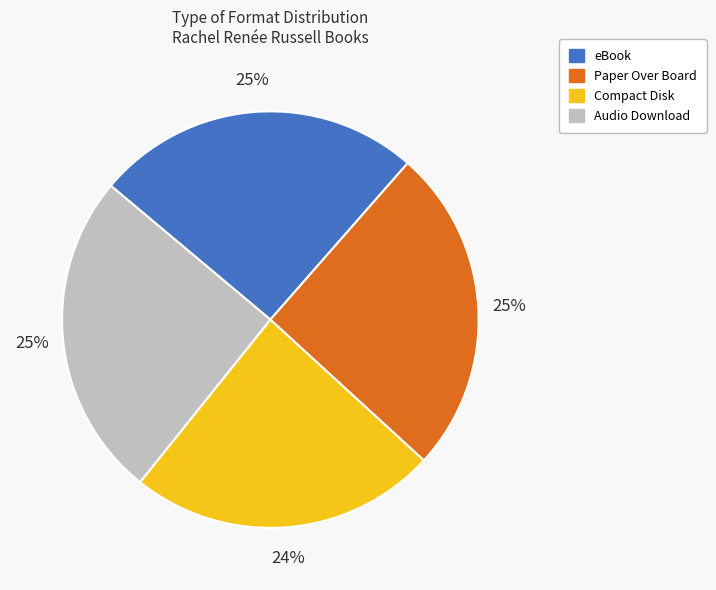

Do Compact Disk and Audio Download together represent more than half of the pie?

No